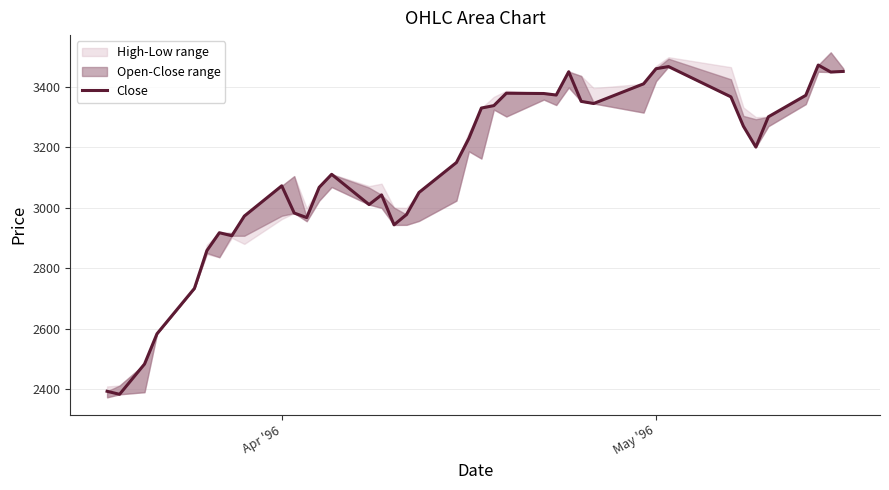

What is the sum of all values?

124973